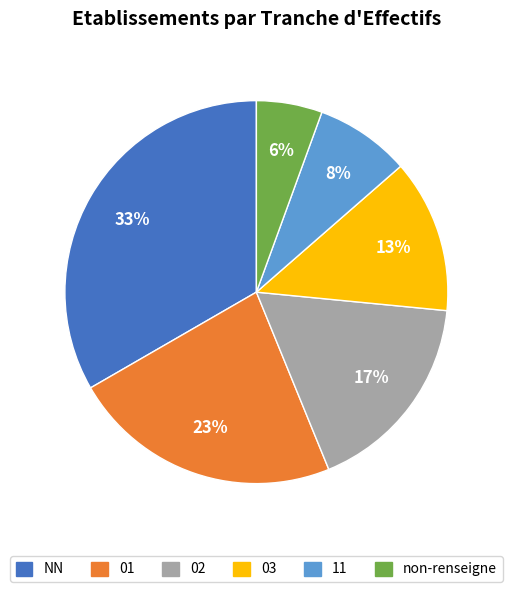

To the nearest percent, what is the average slice percentage?

17%